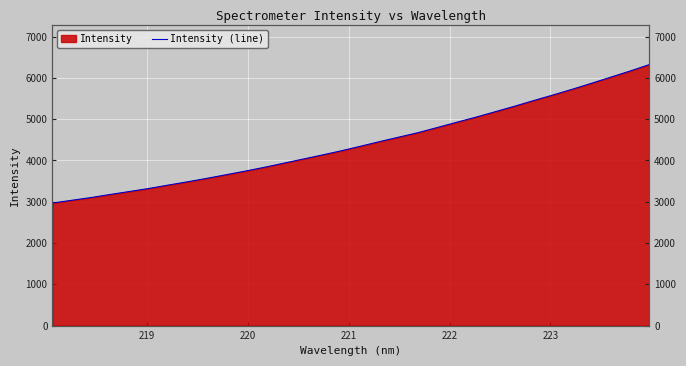

What is the difference between the maximum and second lowest values?

3286.1